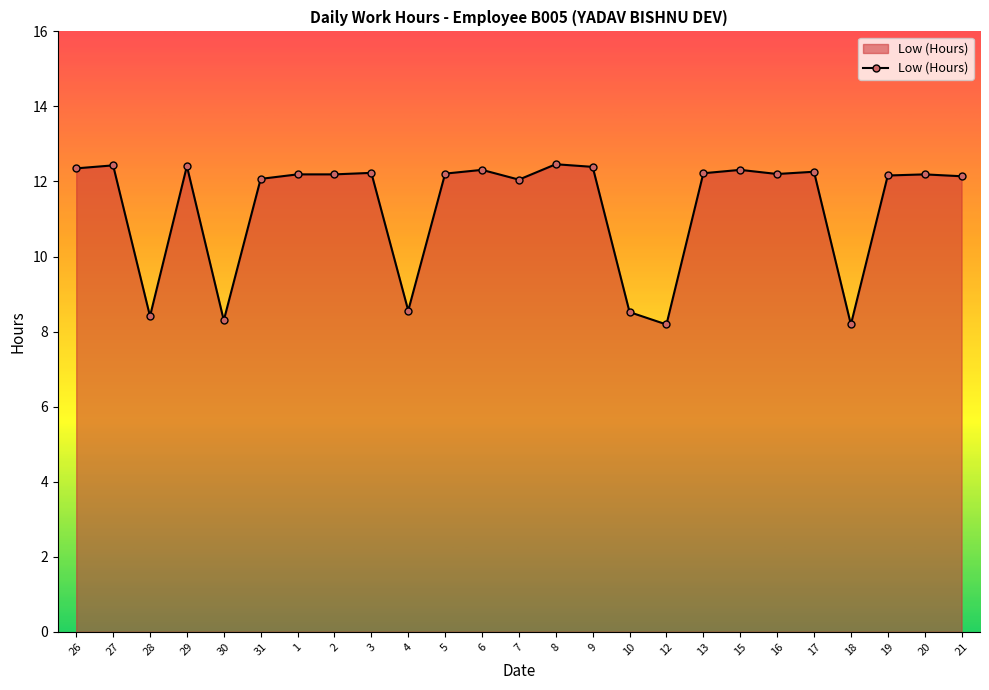

What position from the left is 16?

20